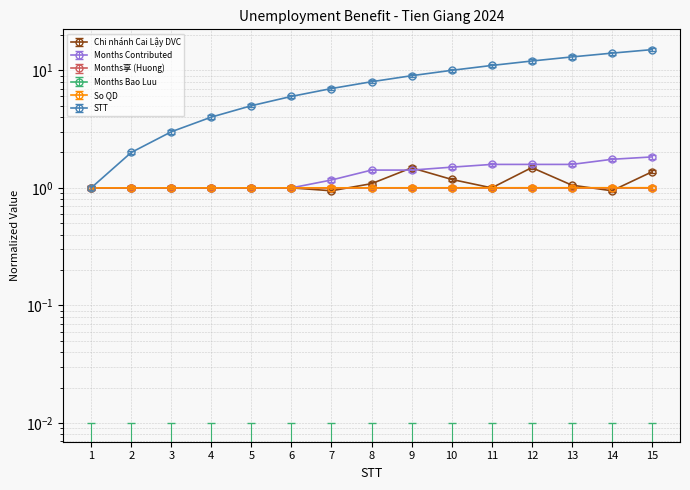

Which category has the lowest value across all series?

7